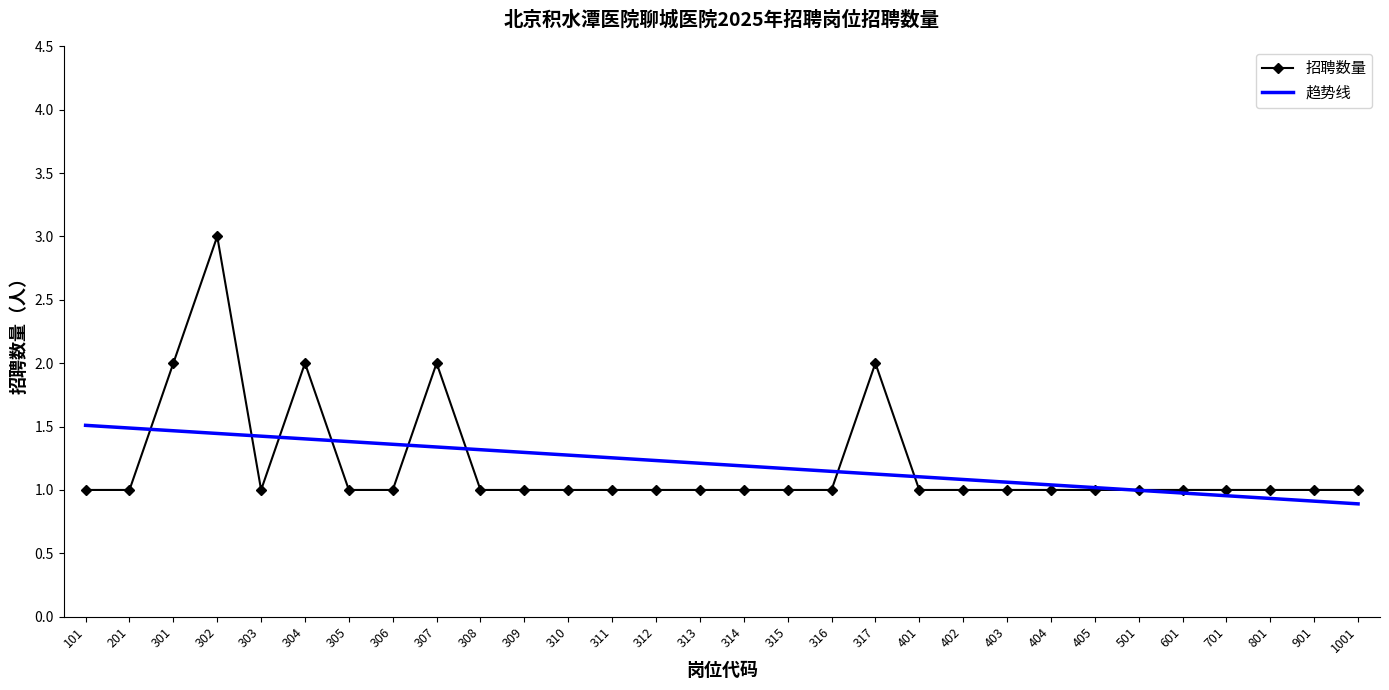

What is the maximum value for 招聘数量?

3.0